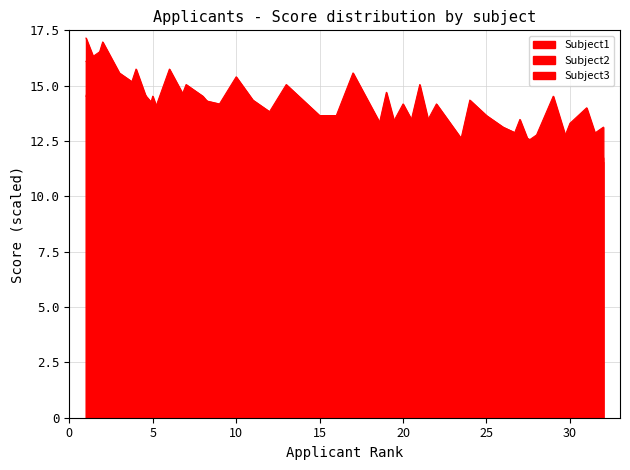

How many intersections are there between Subject3 and Subject2?

5